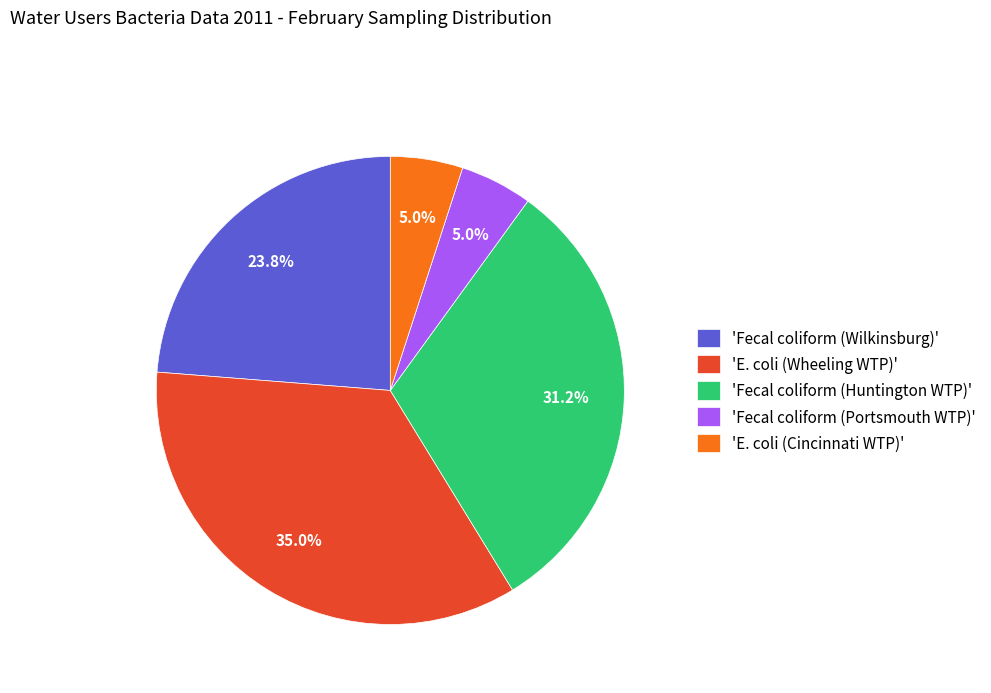

Between 'Fecal coliform (Wilkinsburg)' and 'Fecal coliform (Huntington WTP)', which is larger?

'Fecal coliform (Huntington WTP)'